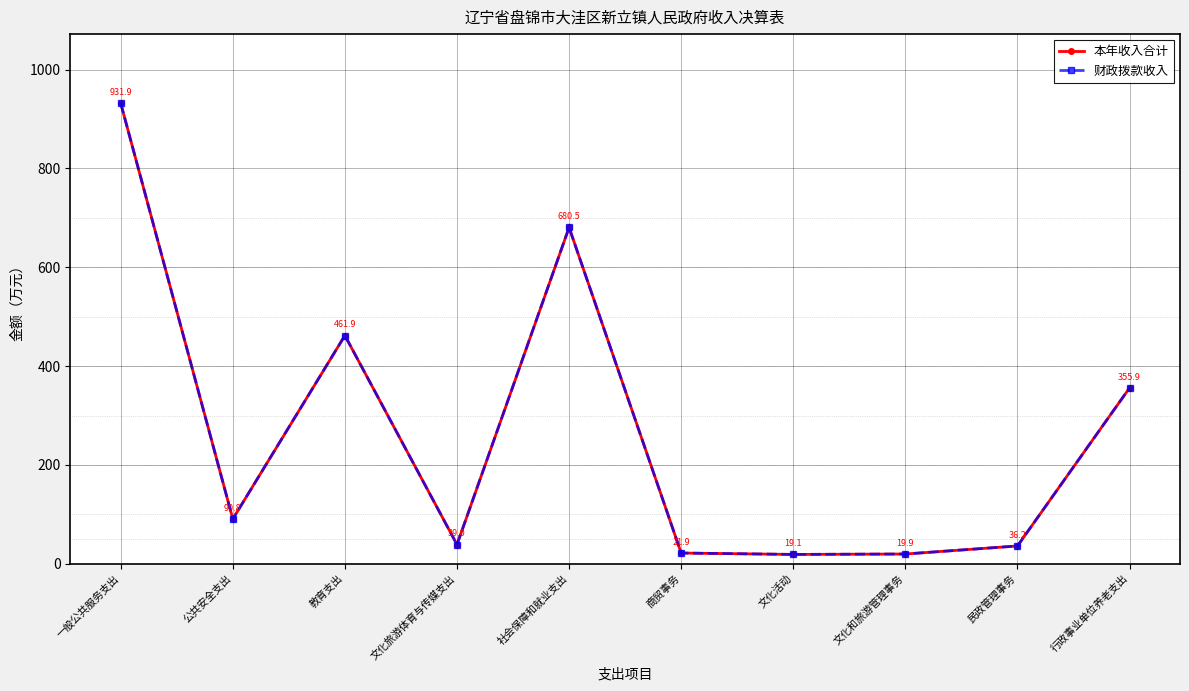

Between 行政事业单位养老支出 and 社会保障和就业支出, which is larger?

社会保障和就业支出